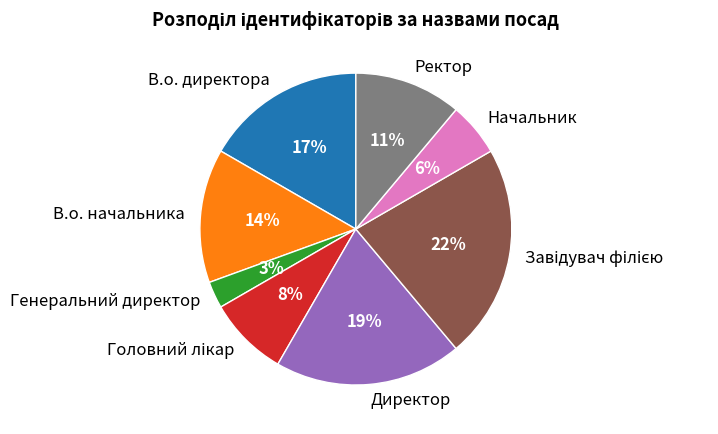

Which slice is the smallest?

Генеральний директор